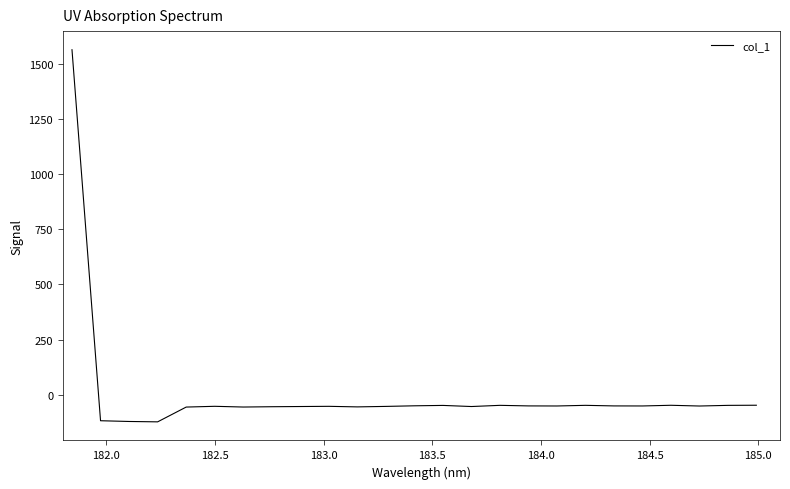

What is the average value?

4.7